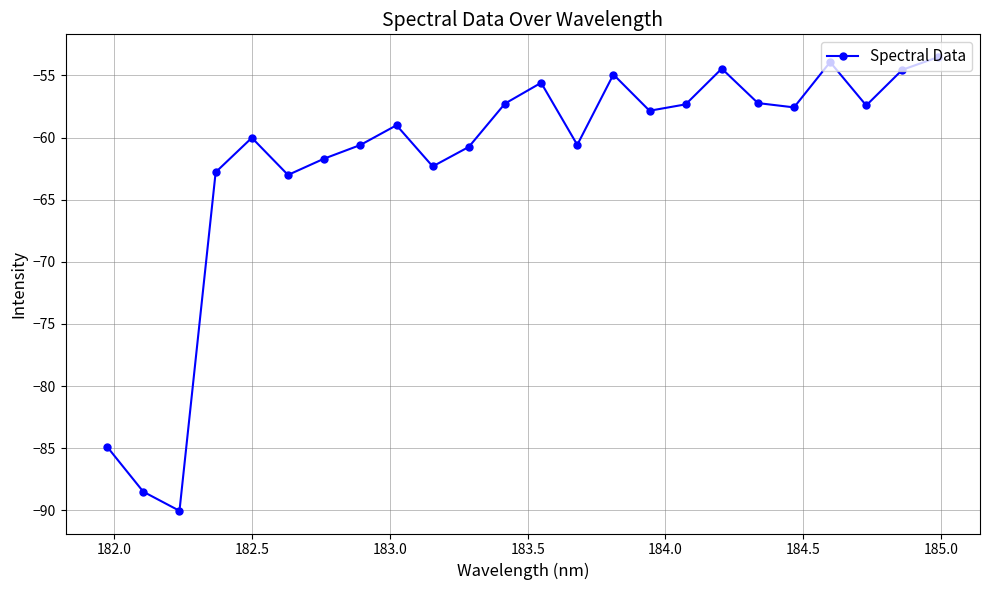

True or false: the data has more than 0 interior local peaks.

True